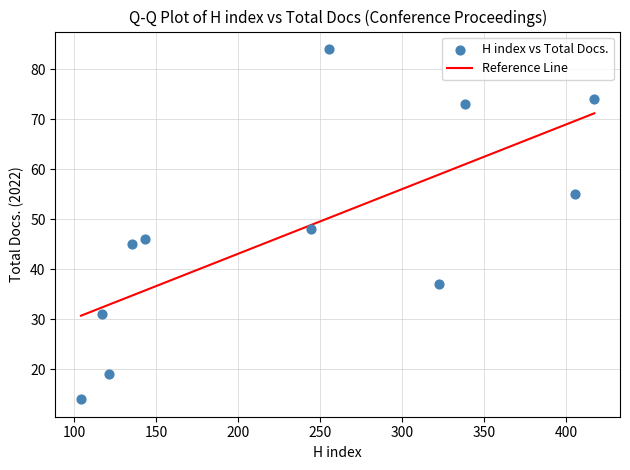

What Y value in the scatter plot is closest to 49?

48